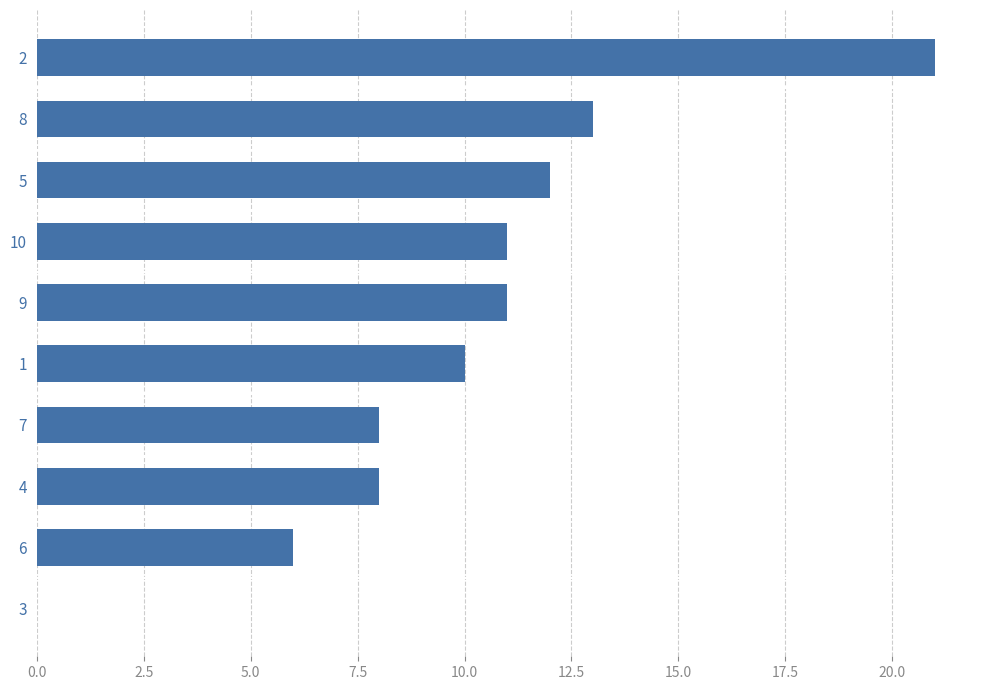

True or false: the data shows 28 at 2.

False